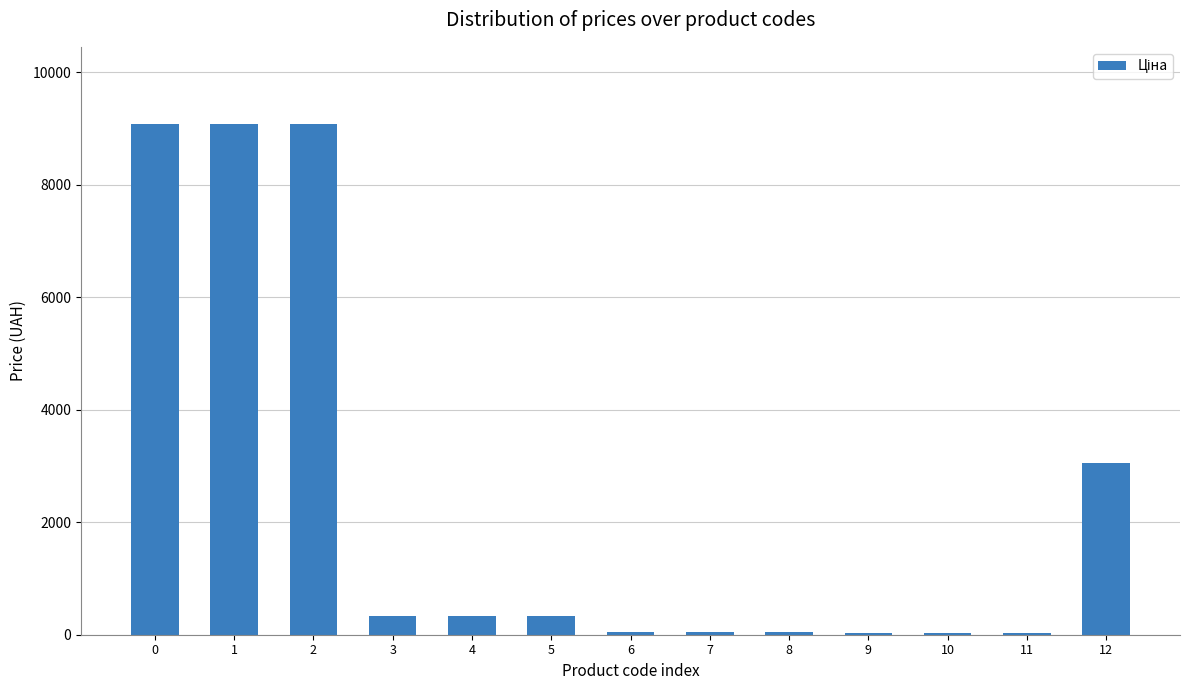

Does the chart contain stacked bars?

No